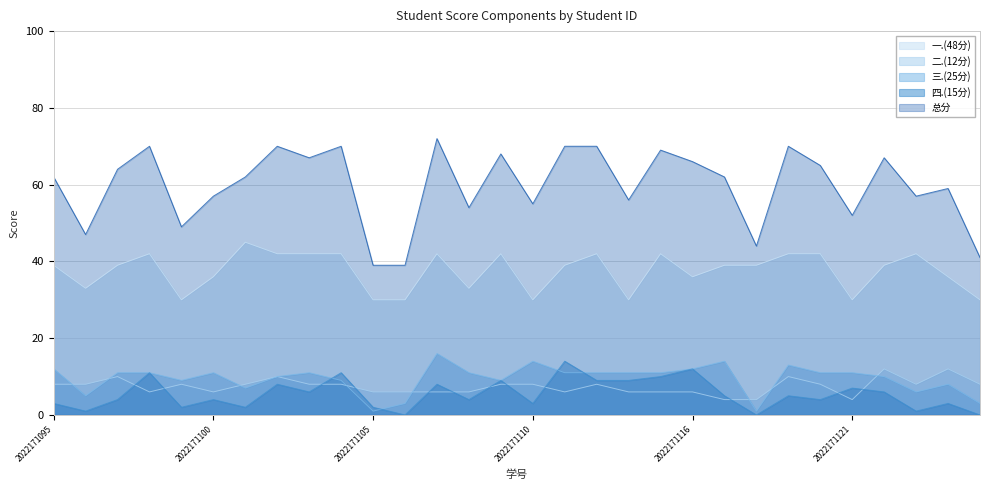

At which label does 二.(12分) reach its minimum?

2022171117